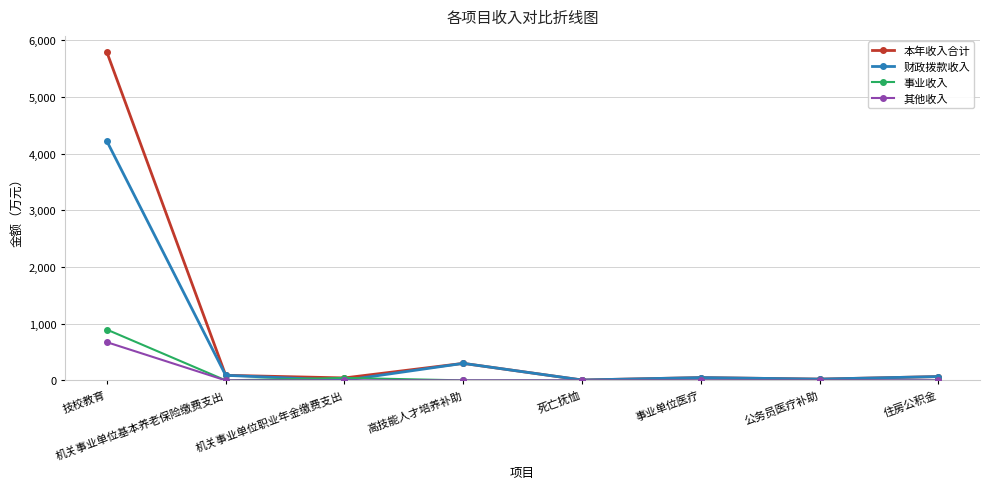

Which series has the largest range (max minus min)?

本年收入合计